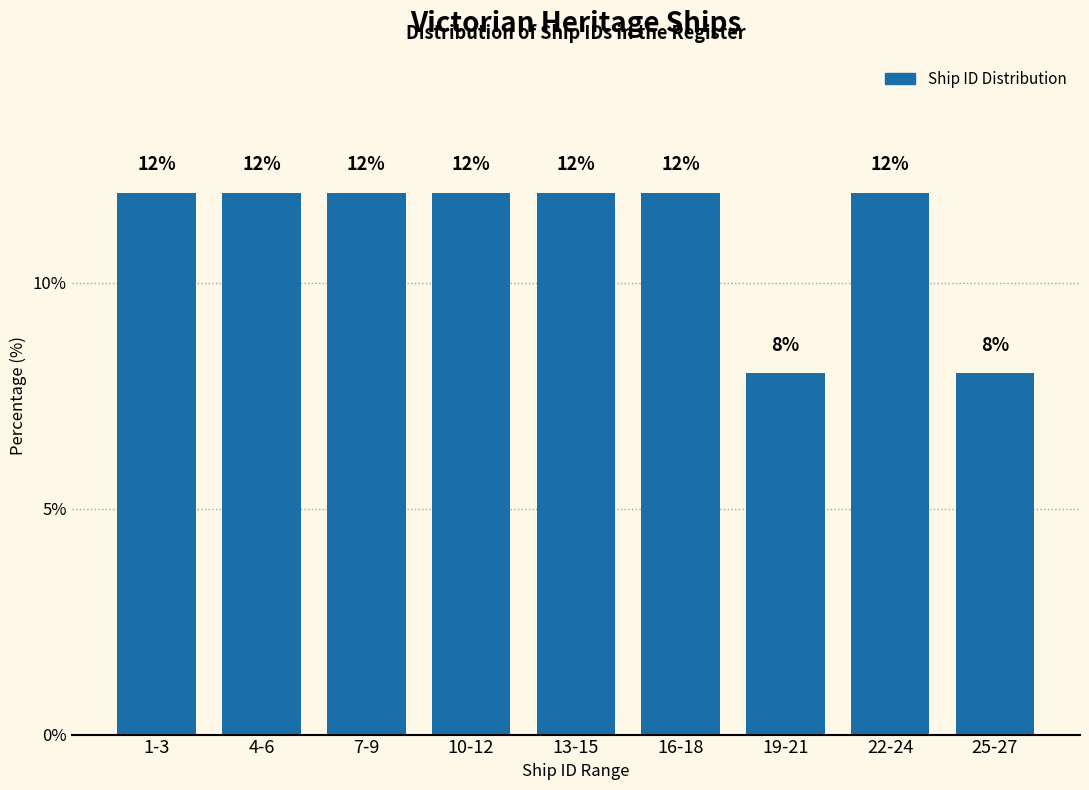

Reading left to right, transcribe all the data shown in this chart.

1-3=12	4-6=12	7-9=12	10-12=12	13-15=12	16-18=12	19-21=8	22-24=12	25-27=8